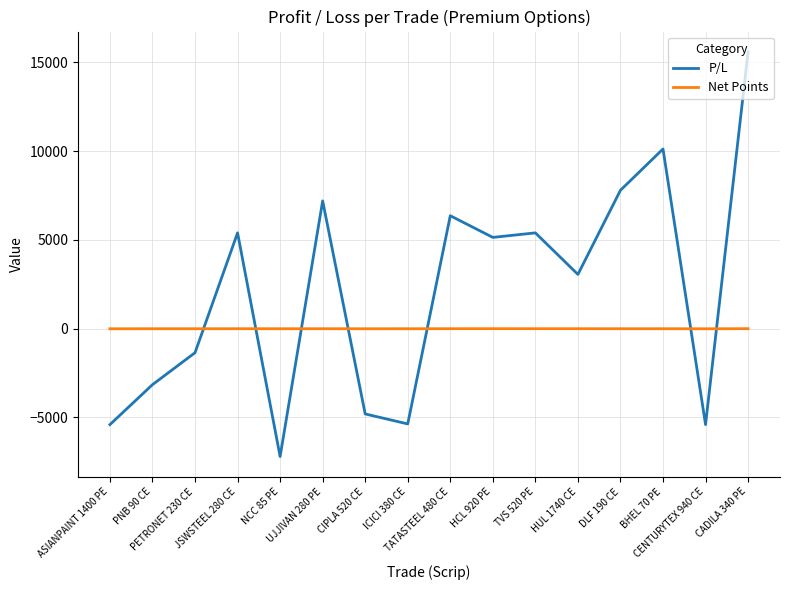

Does the chart display data point markers on the line(s)?

No